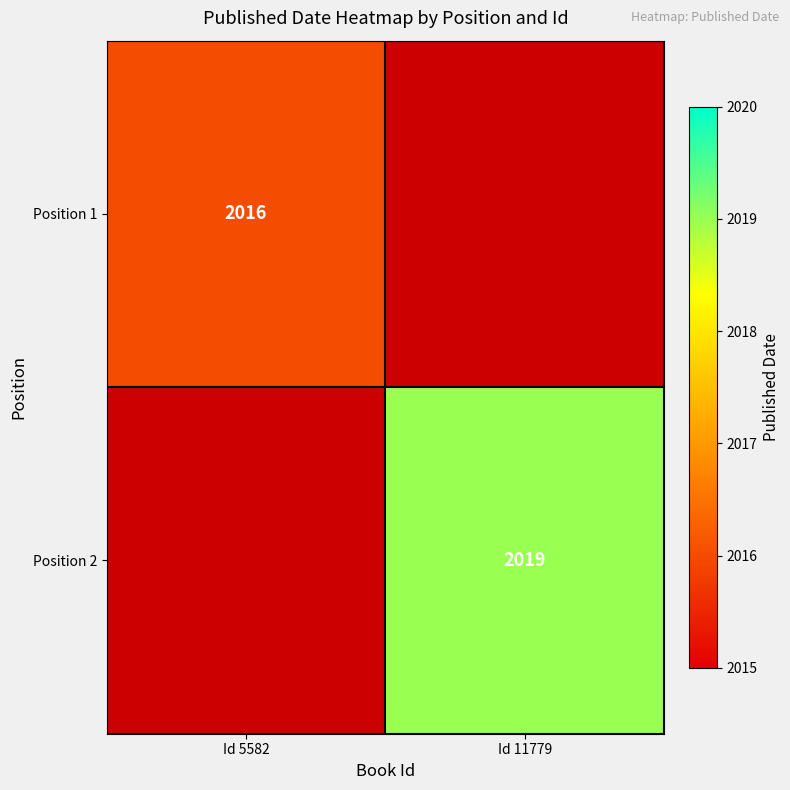

What is the maximum value shown in the chart?

2019.0